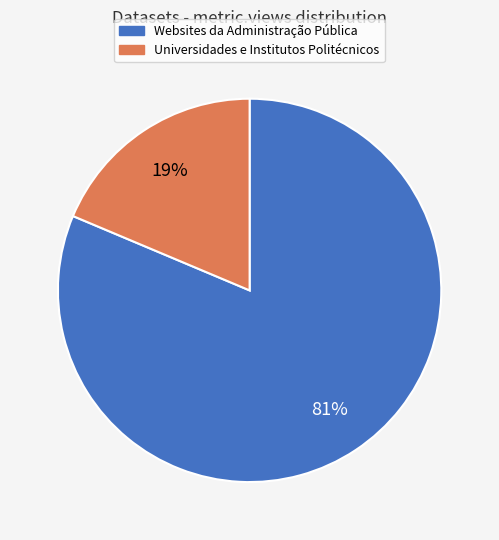

True or false: Websites da Administração Pública accounts for 68% of the total.

False